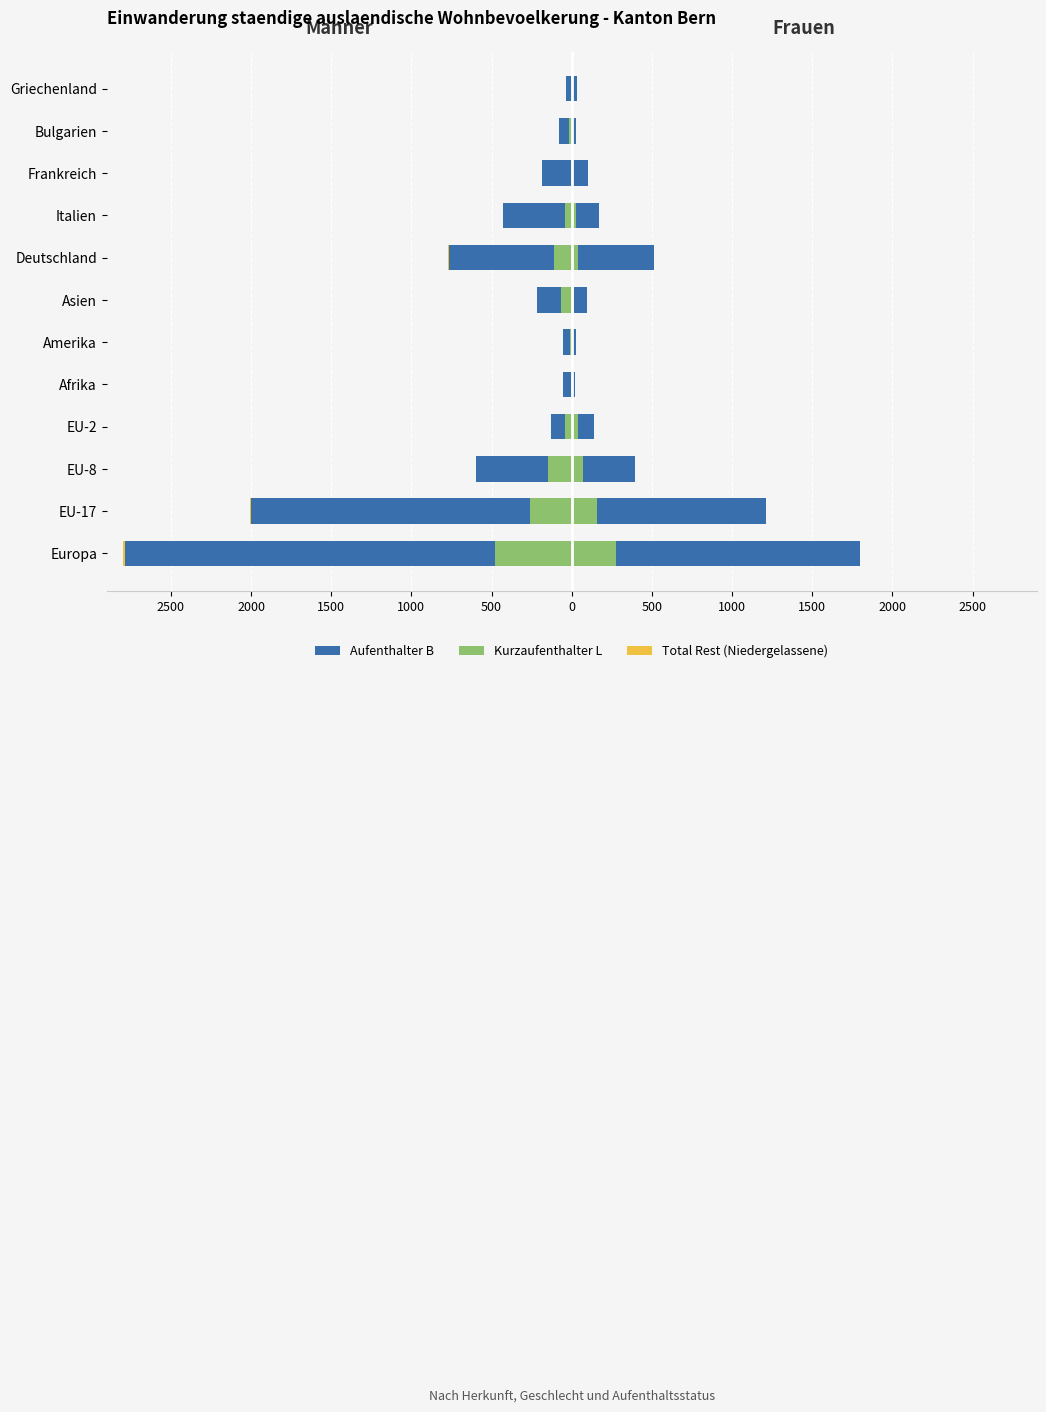

What is the average value of the Kurzaufenthalter L series?

-100